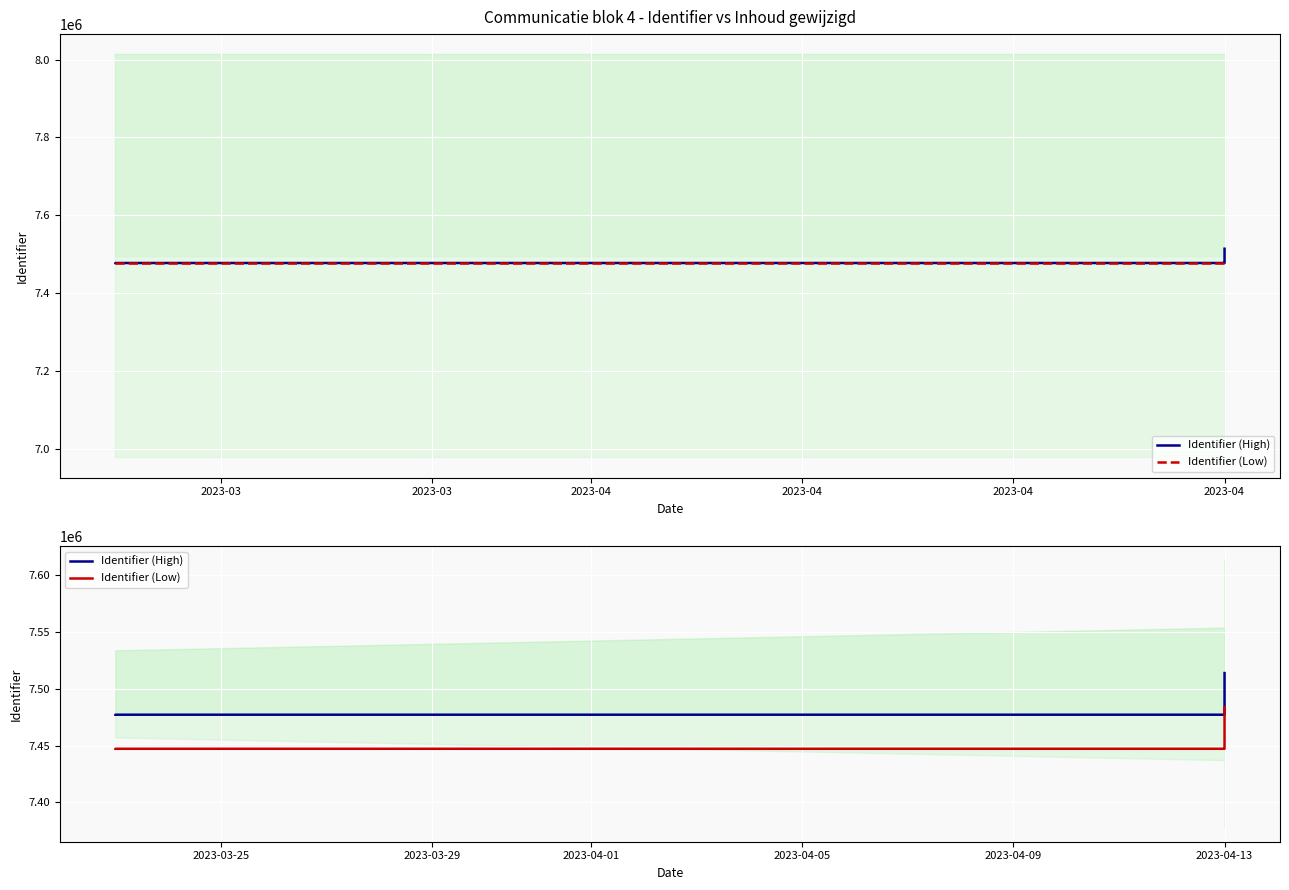

The value of Identifier (Low) at 2023-04-13 is 7447276. True or false?

True